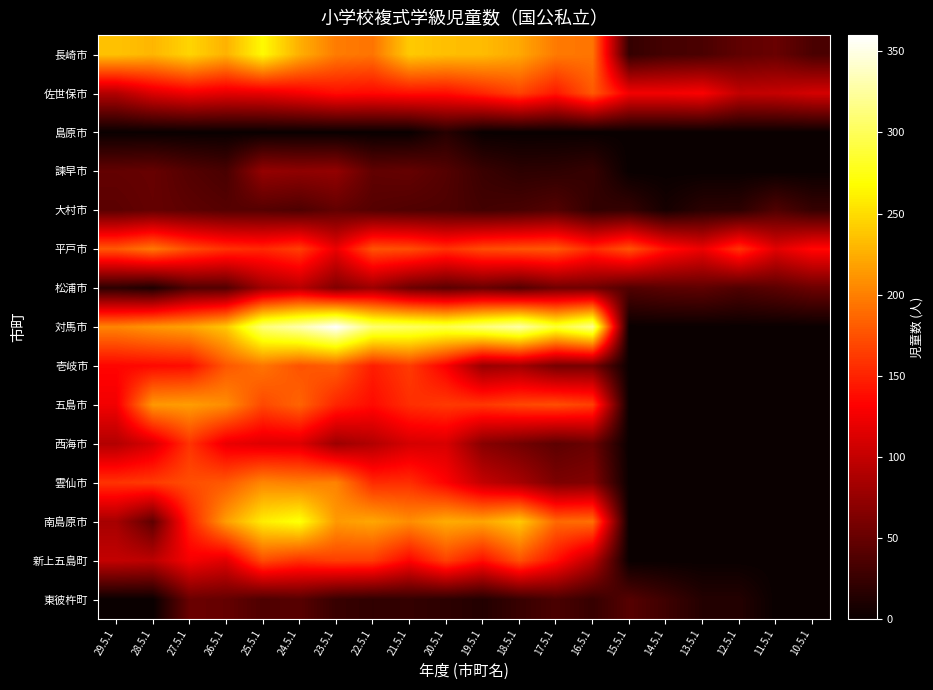

Reading left to right, what are all the values shown in this chart?

長崎市: 29.5.1=236	28.5.1=229	27.5.1=246	26.5.1=227	25.5.1=266	24.5.1=226	23.5.1=198	22.5.1=194	21.5.1=240	20.5.1=234	19.5.1=232	18.5.1=222	17.5.1=197	16.5.1=194	15.5.1=23	14.5.1=32	13.5.1=35	12.5.1=46	11.5.1=51	10.5.1=35
佐世保市: 29.5.1=91	28.5.1=113	27.5.1=124	26.5.1=117	25.5.1=119	24.5.1=127	23.5.1=138	22.5.1=135	21.5.1=139	20.5.1=138	19.5.1=151	18.5.1=167	17.5.1=144	16.5.1=179	15.5.1=126	14.5.1=126	13.5.1=130	12.5.1=99	11.5.1=101	10.5.1=109
島原市: 29.5.1=0	28.5.1=0	27.5.1=0	26.5.1=0	25.5.1=0	24.5.1=0	23.5.1=0	22.5.1=0	21.5.1=0	20.5.1=16	19.5.1=0	18.5.1=0	17.5.1=0	16.5.1=0	15.5.1=0	14.5.1=0	13.5.1=0	12.5.1=0	11.5.1=0	10.5.1=0
諫早市: 29.5.1=48	28.5.1=50	27.5.1=40	26.5.1=34	25.5.1=75	24.5.1=72	23.5.1=74	22.5.1=47	21.5.1=49	20.5.1=40	19.5.1=26	18.5.1=19	17.5.1=20	16.5.1=24	15.5.1=0	14.5.1=0	13.5.1=0	12.5.1=0	11.5.1=0	10.5.1=0
大村市: 29.5.1=44	28.5.1=49	27.5.1=45	26.5.1=41	25.5.1=41	24.5.1=37	23.5.1=48	22.5.1=41	21.5.1=38	20.5.1=37	19.5.1=31	18.5.1=34	17.5.1=40	16.5.1=22	15.5.1=24	14.5.1=7	13.5.1=18	12.5.1=19	11.5.1=38	10.5.1=24
平戸市: 29.5.1=179	28.5.1=196	27.5.1=172	26.5.1=158	25.5.1=153	24.5.1=165	23.5.1=121	22.5.1=176	21.5.1=173	20.5.1=158	19.5.1=172	18.5.1=176	17.5.1=179	16.5.1=153	15.5.1=176	14.5.1=140	13.5.1=122	12.5.1=159	11.5.1=116	10.5.1=136
松浦市: 29.5.1=19	28.5.1=11	27.5.1=39	26.5.1=40	25.5.1=80	24.5.1=94	23.5.1=64	22.5.1=79	21.5.1=54	20.5.1=44	19.5.1=52	18.5.1=41	17.5.1=56	16.5.1=55	15.5.1=39	14.5.1=44	13.5.1=46	12.5.1=38	11.5.1=44	10.5.1=53
対馬市: 29.5.1=203	28.5.1=212	27.5.1=219	26.5.1=239	25.5.1=311	24.5.1=330	23.5.1=360	22.5.1=308	21.5.1=302	20.5.1=295	19.5.1=311	18.5.1=328	17.5.1=287	16.5.1=319	15.5.1=0	14.5.1=0	13.5.1=0	12.5.1=0	11.5.1=0	10.5.1=0
壱岐市: 29.5.1=134	28.5.1=136	27.5.1=138	26.5.1=178	25.5.1=194	24.5.1=176	23.5.1=182	22.5.1=147	21.5.1=163	20.5.1=130	19.5.1=77	18.5.1=83	17.5.1=59	16.5.1=59	15.5.1=0	14.5.1=0	13.5.1=0	12.5.1=0	11.5.1=0	10.5.1=0
五島市: 29.5.1=125	28.5.1=213	27.5.1=216	26.5.1=207	25.5.1=170	24.5.1=185	23.5.1=151	22.5.1=137	21.5.1=156	20.5.1=162	19.5.1=161	18.5.1=169	17.5.1=173	16.5.1=165	15.5.1=0	14.5.1=0	13.5.1=0	12.5.1=0	11.5.1=0	10.5.1=0
西海市: 29.5.1=91	28.5.1=111	27.5.1=159	26.5.1=121	25.5.1=114	24.5.1=114	23.5.1=79	22.5.1=91	21.5.1=109	20.5.1=111	19.5.1=68	18.5.1=57	17.5.1=45	16.5.1=52	15.5.1=0	14.5.1=0	13.5.1=0	12.5.1=0	11.5.1=0	10.5.1=0
雲仙市: 29.5.1=159	28.5.1=163	27.5.1=173	26.5.1=179	25.5.1=204	24.5.1=199	23.5.1=202	22.5.1=154	21.5.1=156	20.5.1=132	19.5.1=100	18.5.1=85	17.5.1=62	16.5.1=65	15.5.1=0	14.5.1=0	13.5.1=0	12.5.1=0	11.5.1=0	10.5.1=0
南島原市: 29.5.1=84	28.5.1=46	27.5.1=149	26.5.1=216	25.5.1=259	24.5.1=272	23.5.1=214	22.5.1=221	21.5.1=207	20.5.1=224	19.5.1=220	18.5.1=240	17.5.1=188	16.5.1=191	15.5.1=0	14.5.1=0	13.5.1=0	12.5.1=0	11.5.1=0	10.5.1=0
新上五島町: 29.5.1=100	28.5.1=96	27.5.1=127	26.5.1=115	25.5.1=172	24.5.1=158	23.5.1=165	22.5.1=163	21.5.1=133	20.5.1=166	19.5.1=139	18.5.1=175	17.5.1=139	16.5.1=93	15.5.1=0	14.5.1=0	13.5.1=0	12.5.1=0	11.5.1=0	10.5.1=0
東彼杵町: 29.5.1=0	28.5.1=0	27.5.1=52	26.5.1=49	25.5.1=37	24.5.1=42	23.5.1=25	22.5.1=21	21.5.1=23	20.5.1=19	19.5.1=14	18.5.1=25	17.5.1=35	16.5.1=24	15.5.1=41	14.5.1=28	13.5.1=14	12.5.1=14	11.5.1=0	10.5.1=0